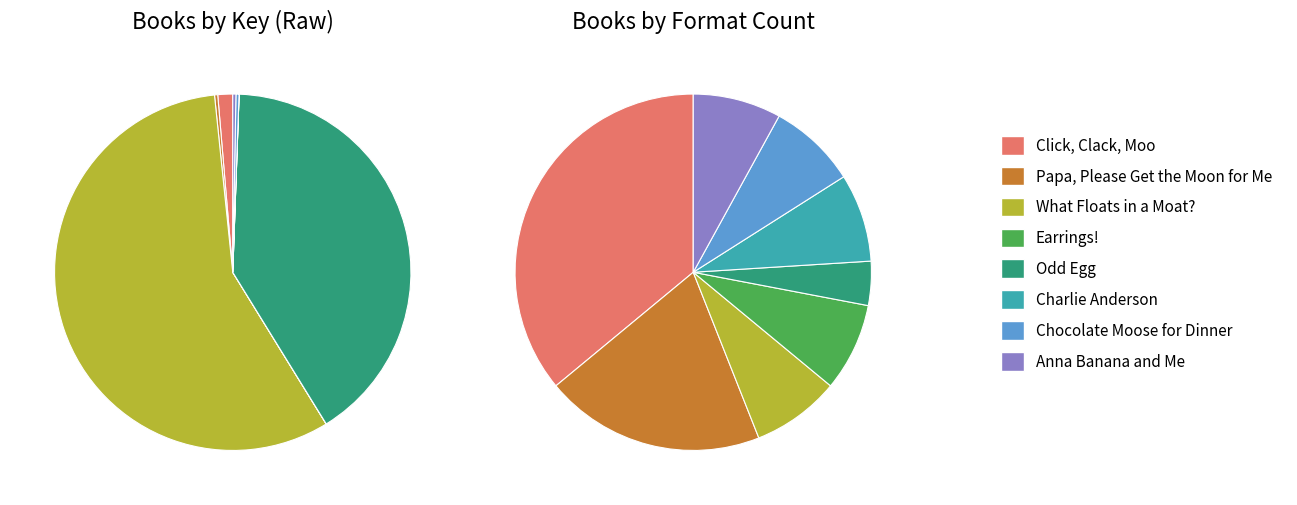

Approximately how many times larger is the value at Click, Clack, Moo compared to Anna Banana and Me?

4.7